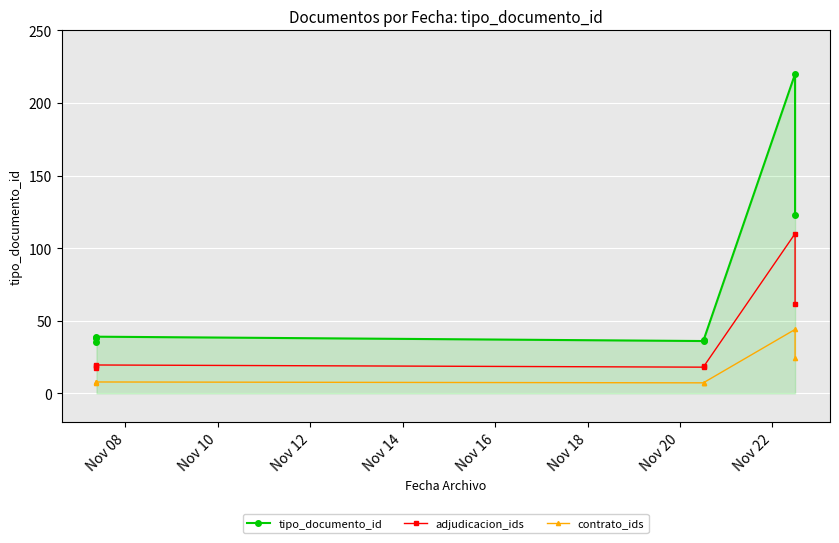

True or false: contrato_ids and adjudicacion_ids intersect in this chart.

False